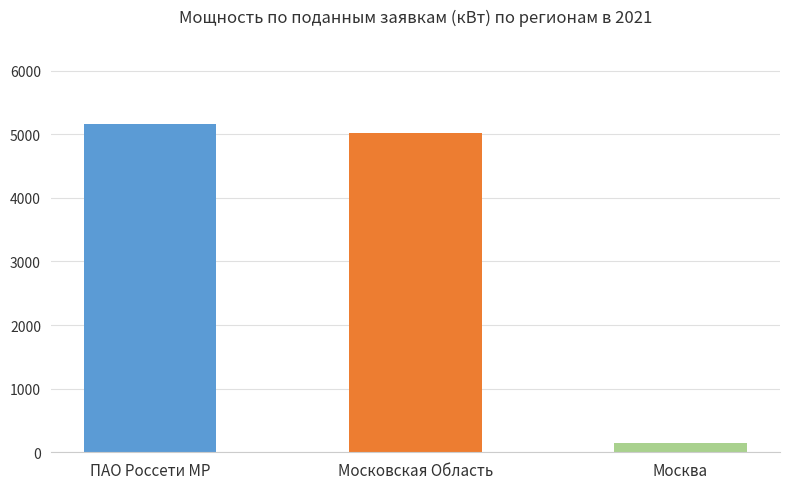

Reading right to left, what are all the values shown in this chart?

Москва=150	Московская Область=5015	ПАО Россети МР=5165